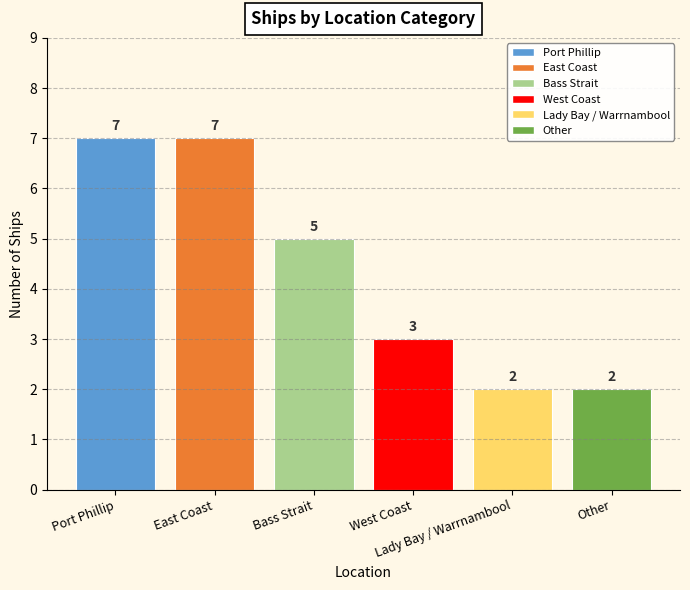

Which has a higher value, East Coast or West Coast?

East Coast